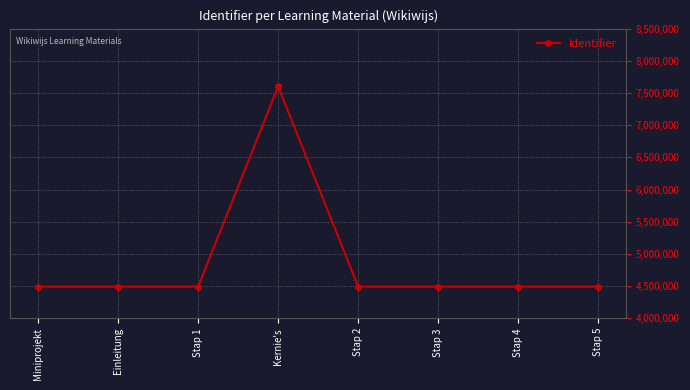

At which category does the chart reach its peak across all series?

Kernie's